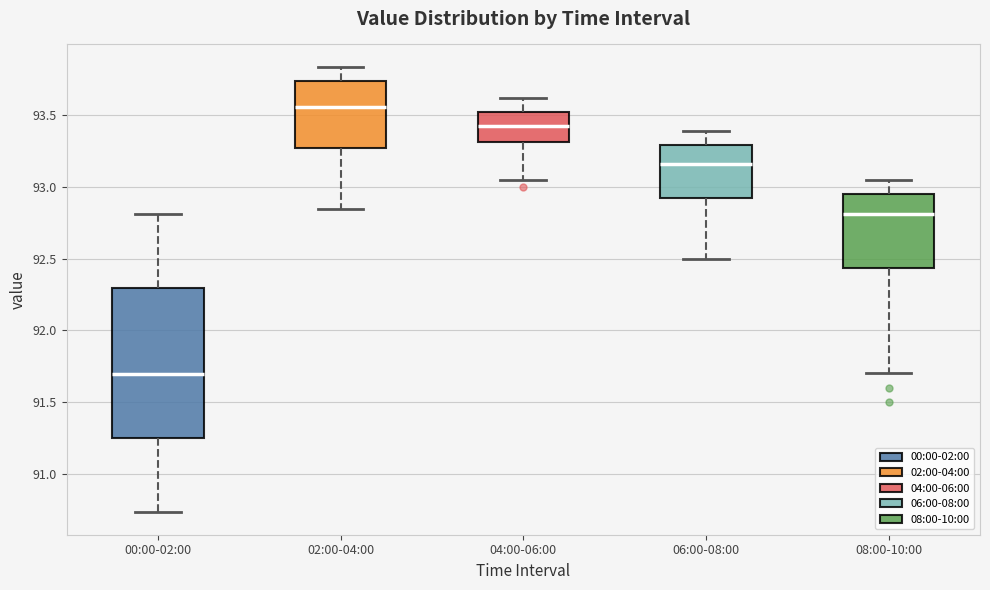

Reading left to right, read every box against the y-axis: the position of its median line, the range the box covers, and the ends of its whiskers. The values are not printed on the chart, so give them approximately, as read against the axis.

00:00-02:00: median 91.70, box 91.25 to 92.30, whiskers 90.75 to 92.80
02:00-04:00: median 93.55, box 93.25 to 93.75, whiskers 92.85 to 93.85
04:00-06:00: median 93.45, box 93.30 to 93.50, whiskers 93.05 to 93.60
06:00-08:00: median 93.15, box 92.90 to 93.30, whiskers 92.50 to 93.40
08:00-10:00: median 92.80, box 92.45 to 92.95, whiskers 91.70 to 93.05